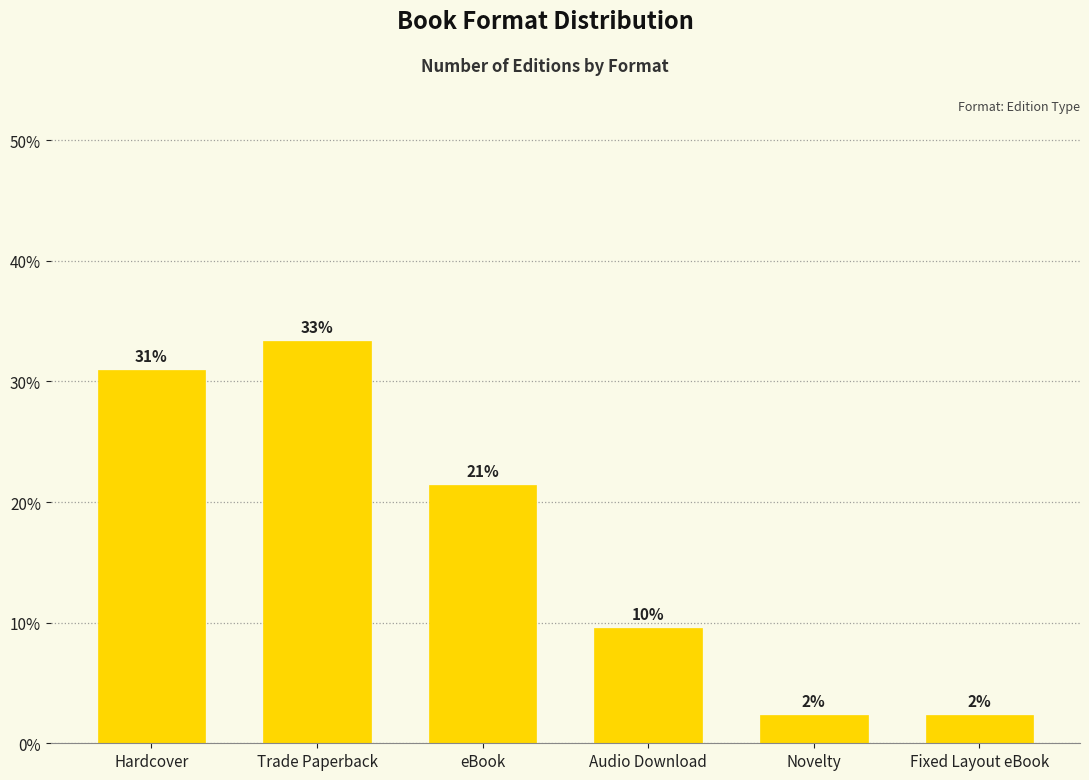

What is the average value?

16.7